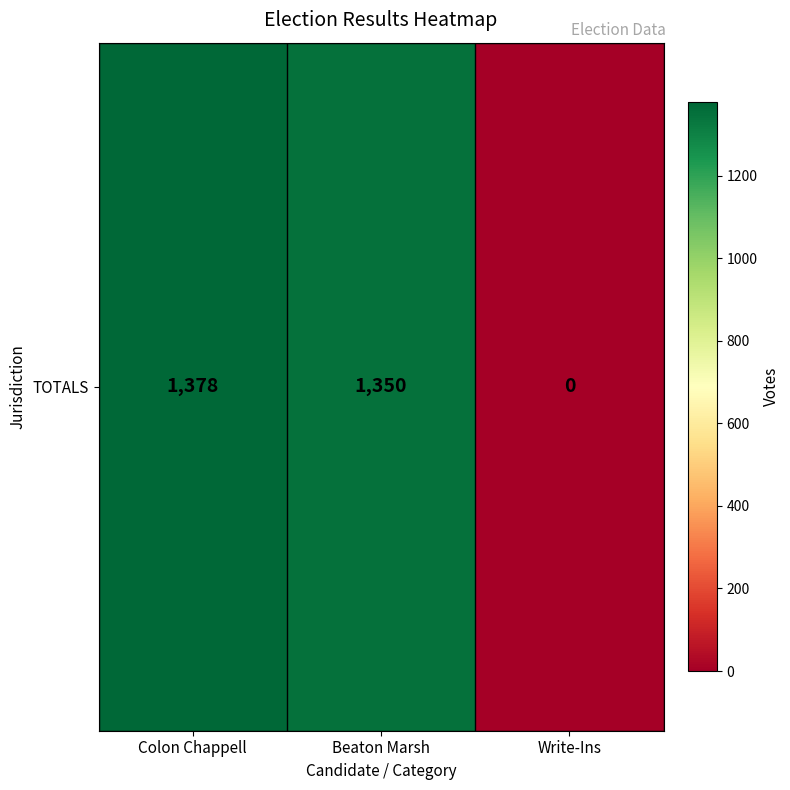

The value at Colon Chappell is 1378. True or false?

True